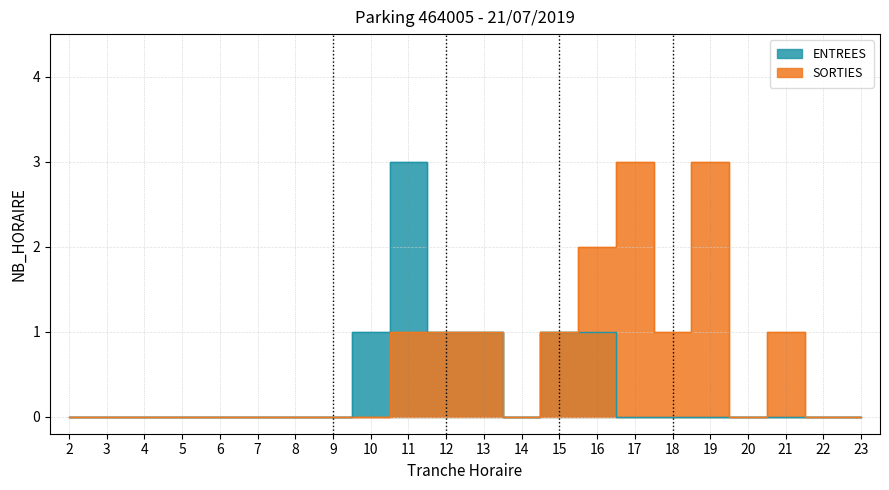

List the labels in order of ENTREES value, smallest first.

2, 3, 4, 5, 6, 7, 8, 9, 14, 17, 18, 19, 20, 21, 22, 23, 10, 12, 13, 15, 16, 11